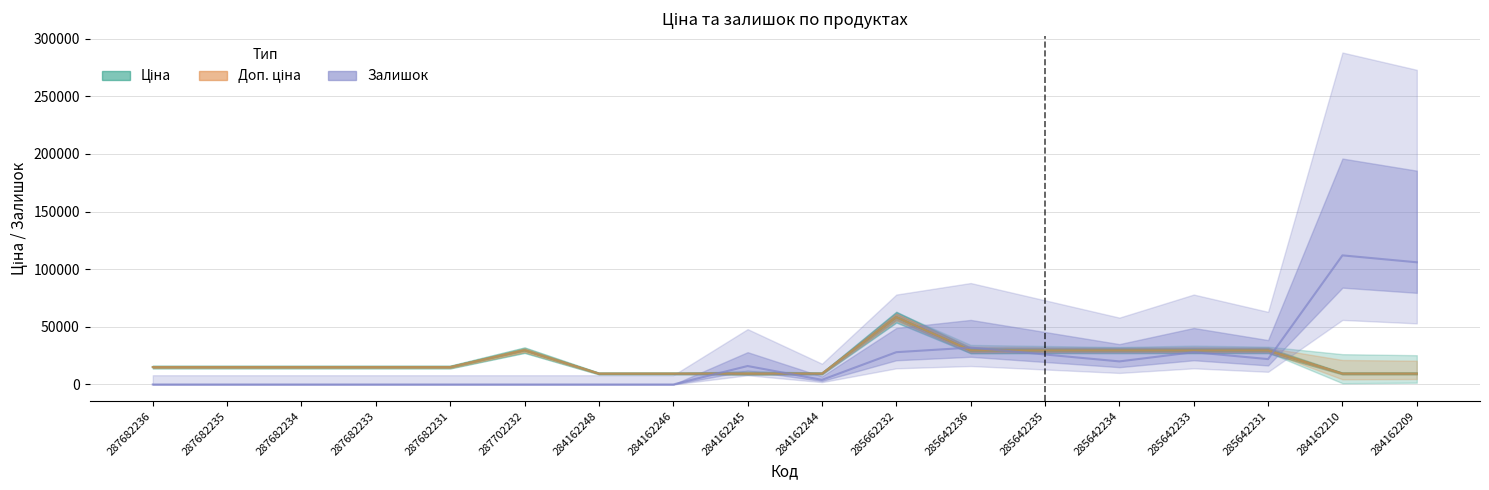

Which series has the widest spread of values?

Залишок